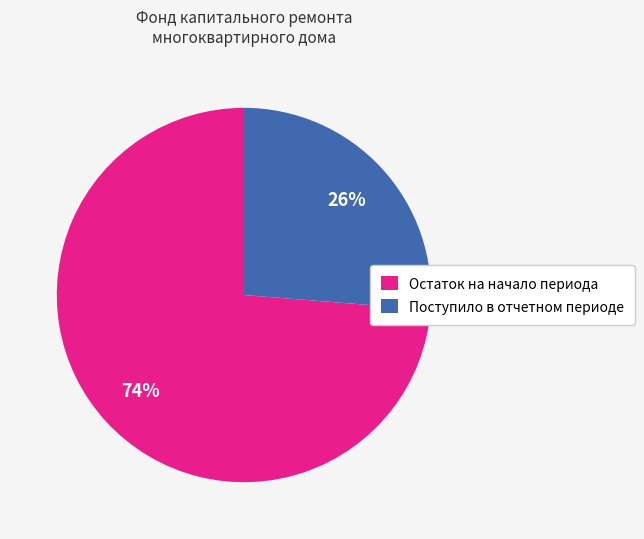

To the nearest percent, what is the average slice percentage?

50%